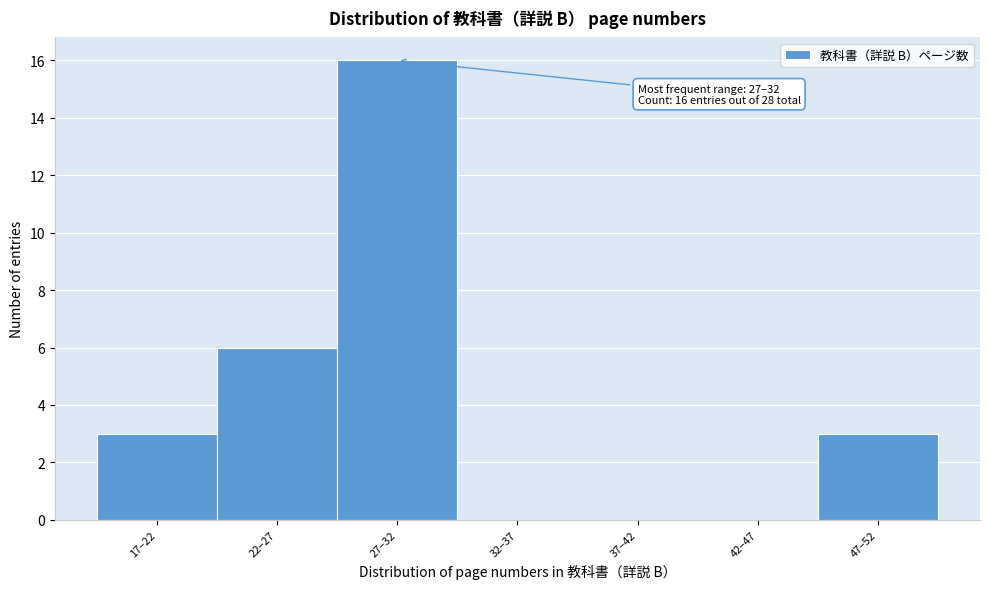

Reading right to left, what are all the values shown in this chart?

47–52=3	42–47=0	37–42=0	32–37=0	27–32=16	22–27=6	17–22=3